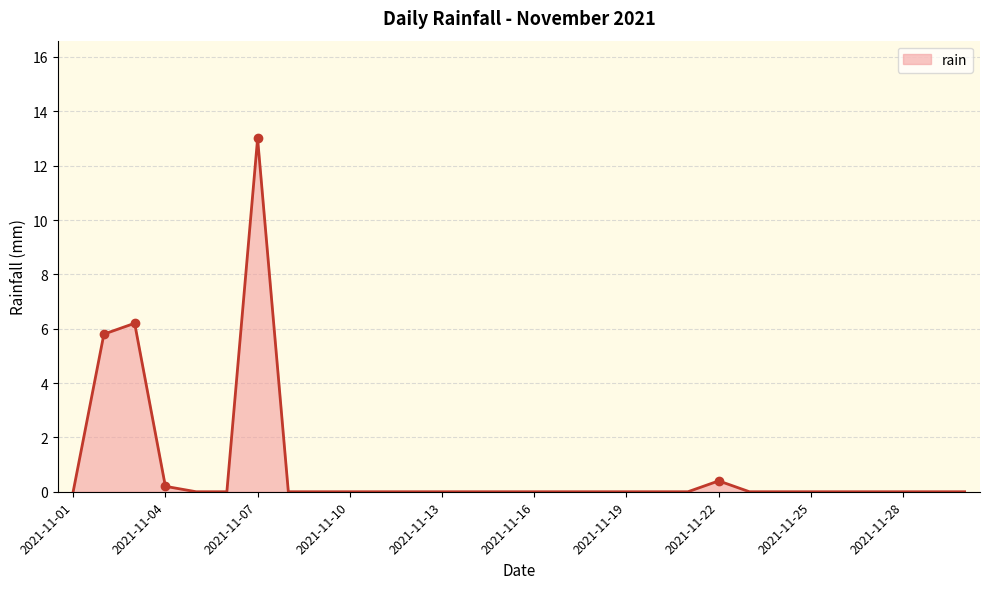

What is the greatest value displayed?

13.0